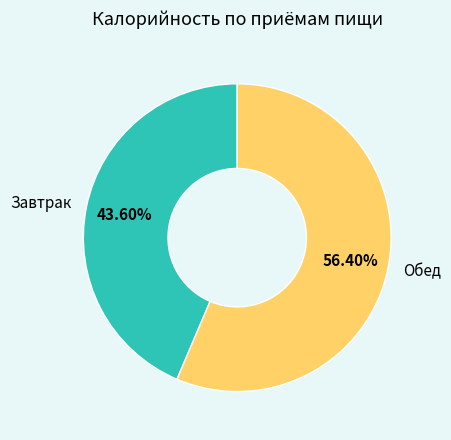

To the nearest percent, what is the average slice percentage?

50%